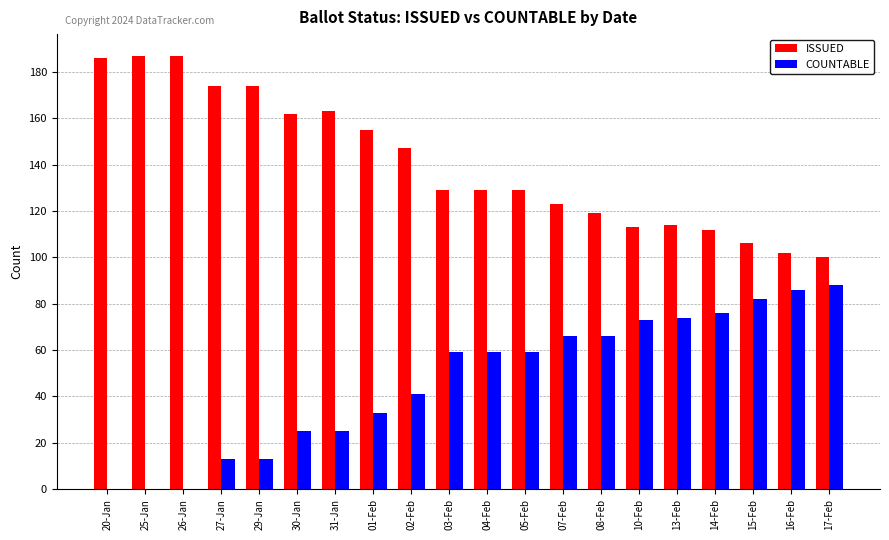

Which series has the largest total across all categories?

ISSUED